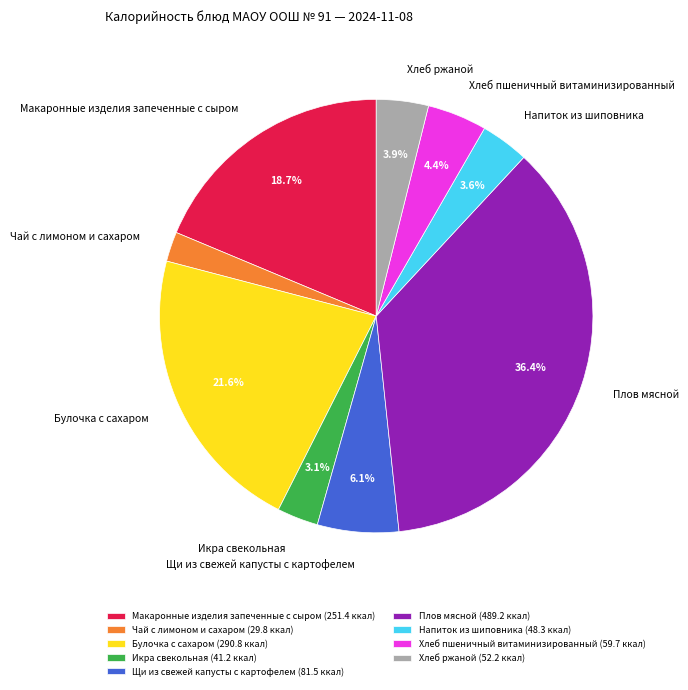

True or false: Икра свекольная accounts for 9% of the total.

False